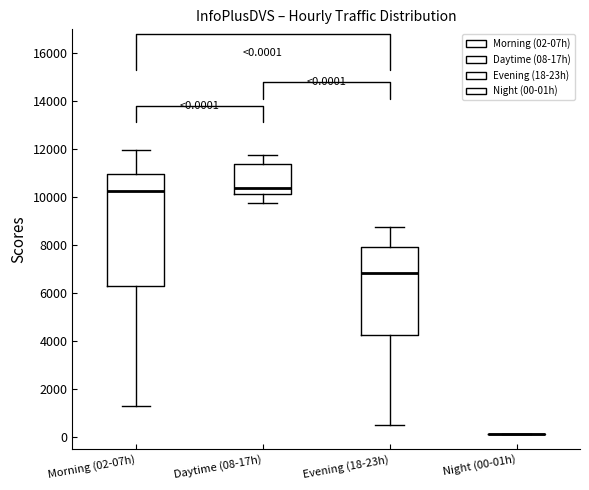

Comparing the boxes themselves (not the whiskers), which one is the tallest?

Morning (02-07h)